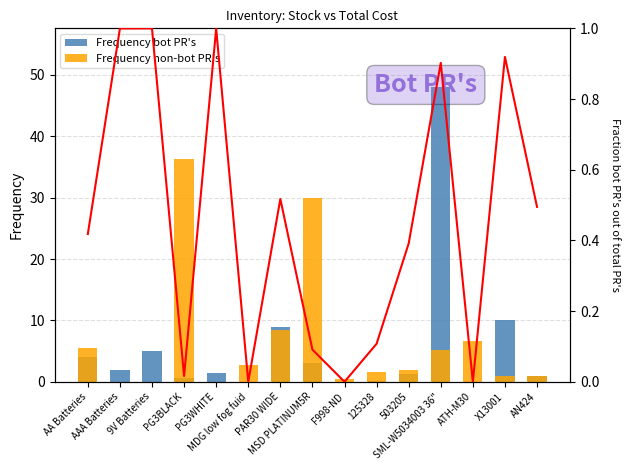

At which label is Frequency bot PR's closest to 24?

X13001